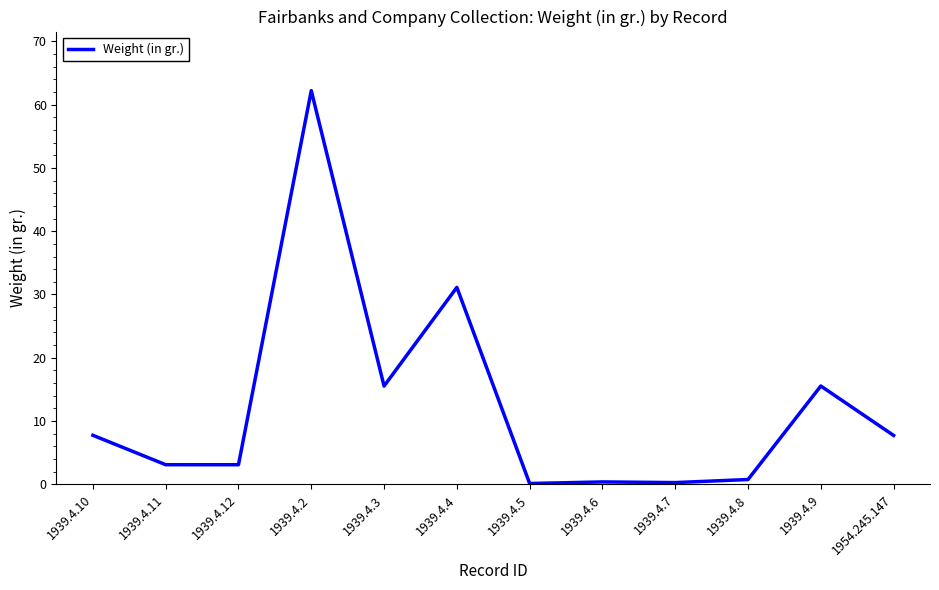

What position from the right is 1939.4.10?

12